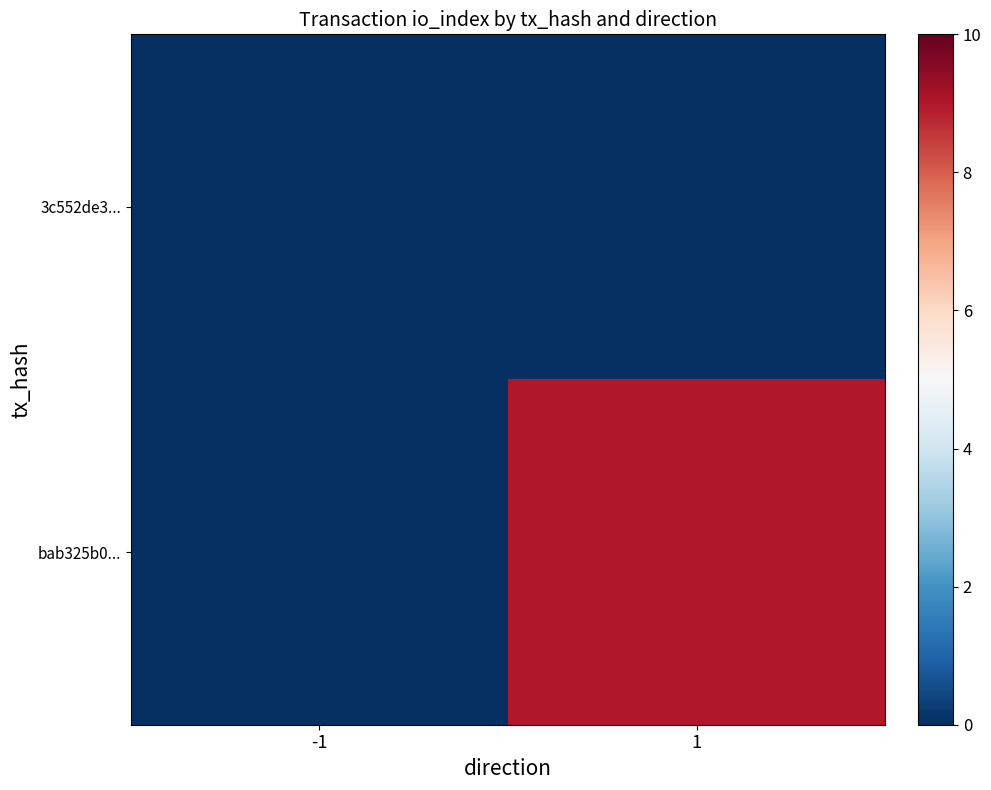

Which series has the largest total across all categories?

bab325b0...